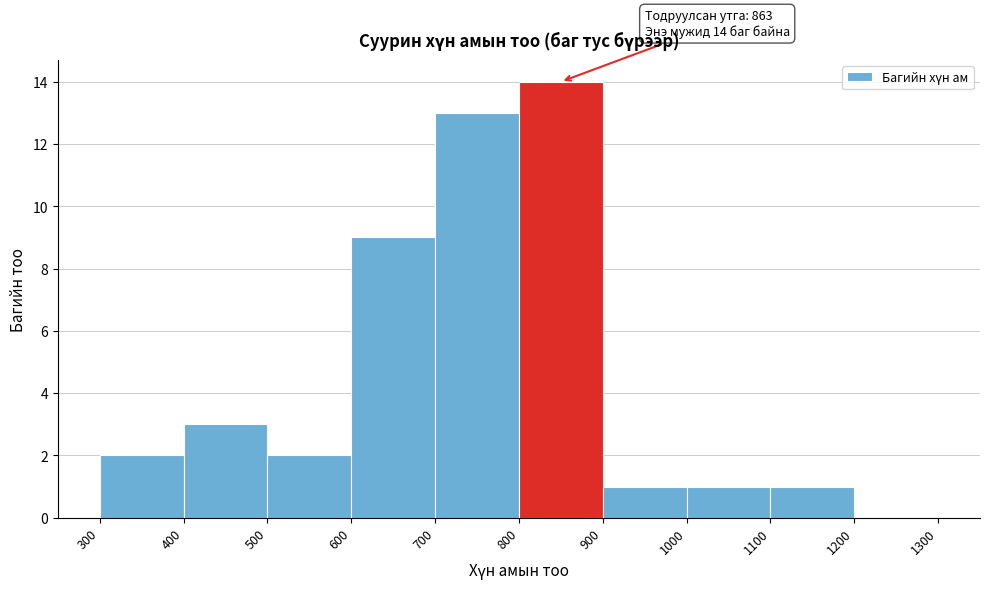

Over which range of the x-axis is the bar tallest?

800 to 900